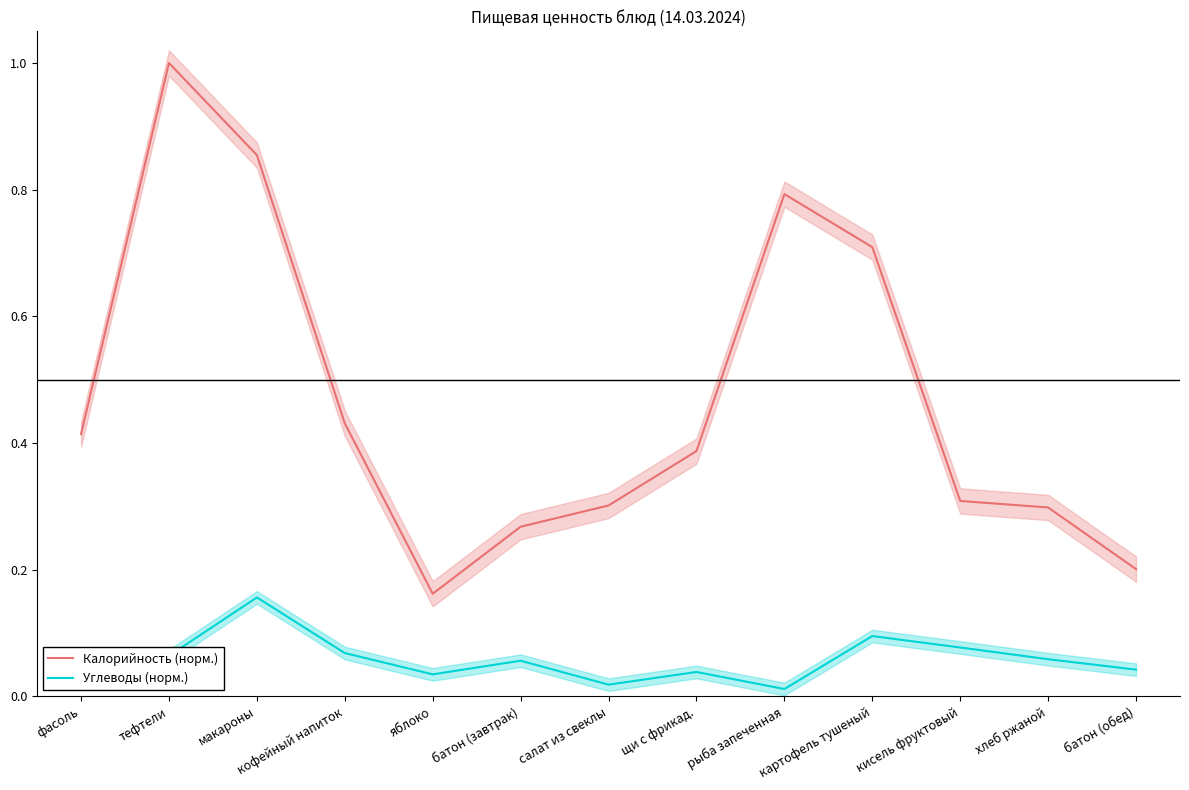

At how many categories does at least one series exceed 0?

13